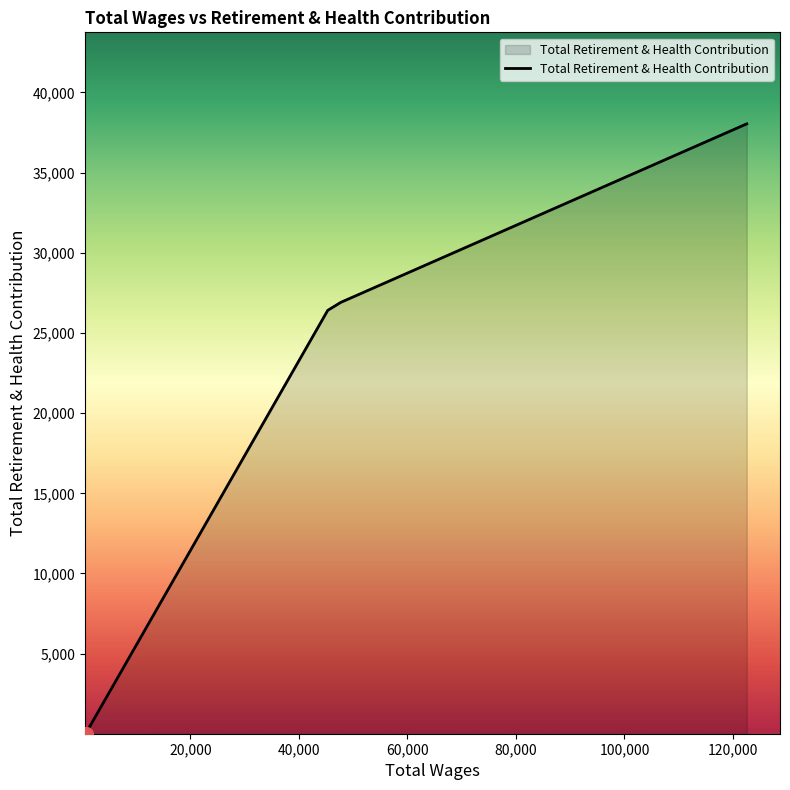

True or false: the data has more than 2 interior local peaks.

False